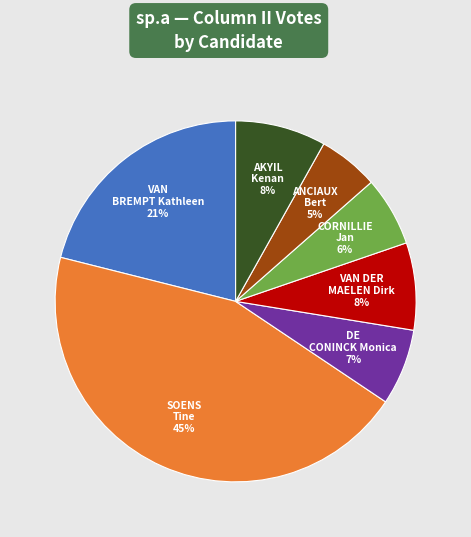

Between VAN BREMPT Kathleen and ANCIAUX Bert, which is larger?

VAN BREMPT Kathleen